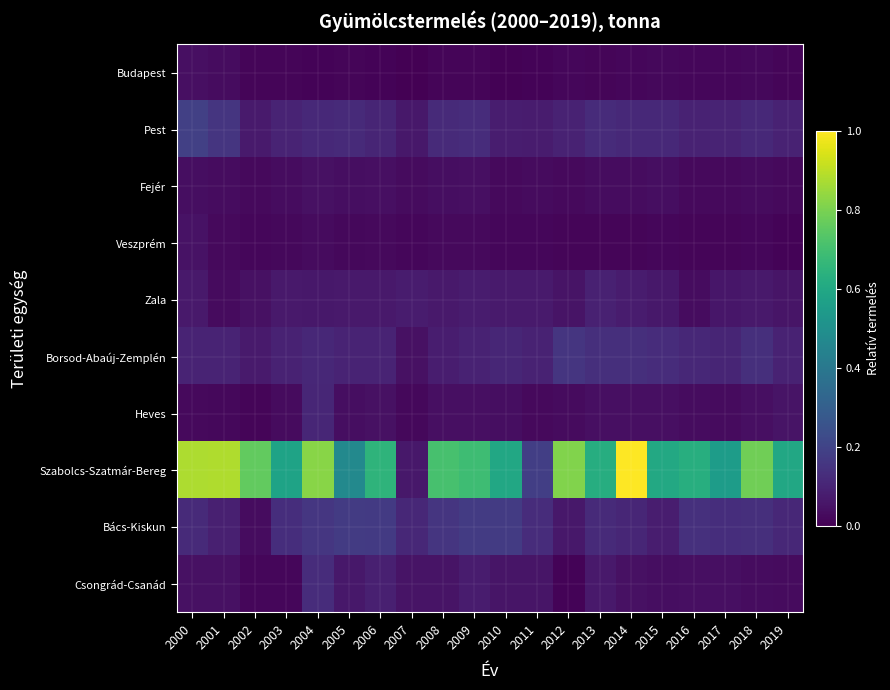

Which series has the largest total across all categories?

Szabolcs-Szatmár-Bereg